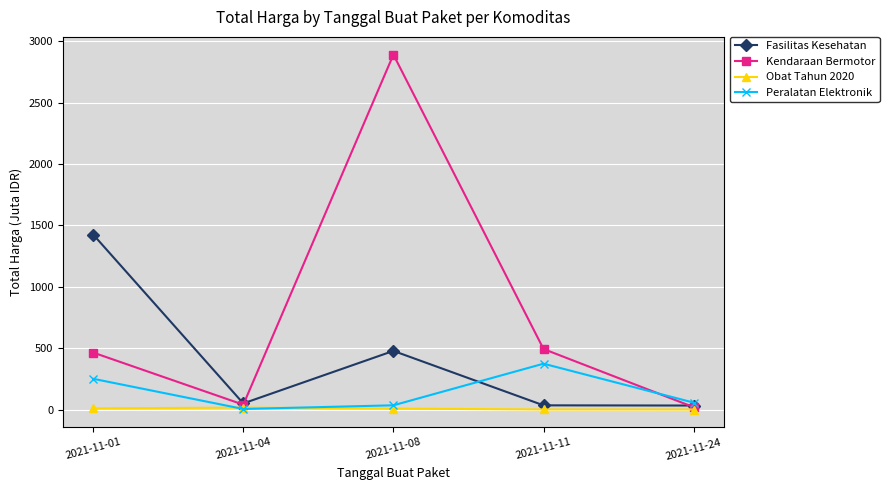

The Obat Tahun 2020 series shows 0.1 at 2021-11-24. True or false?

True